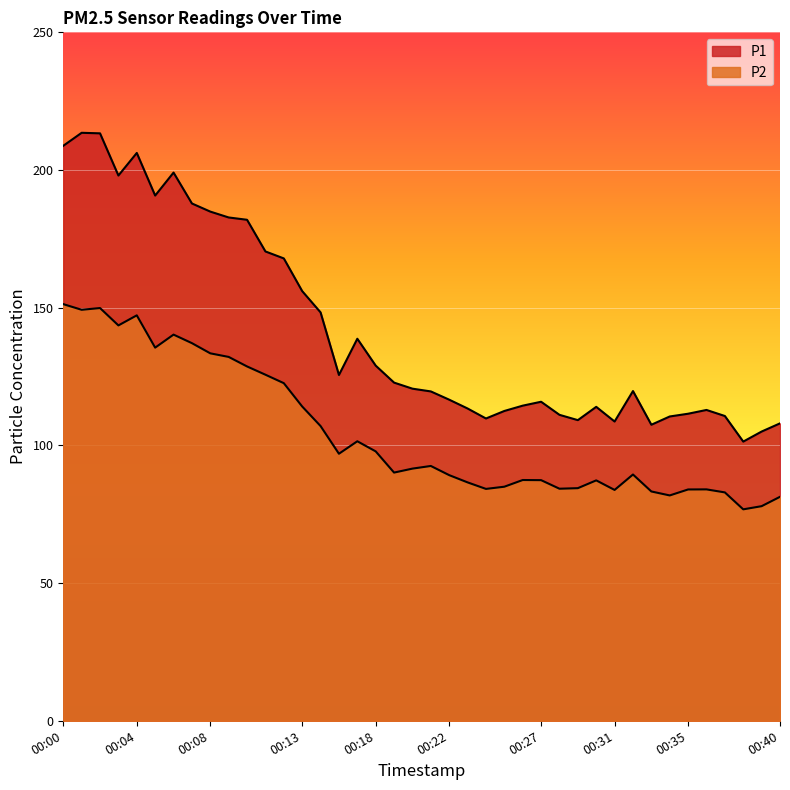

The P2 series shows 35.4 at 00:03. True or false?

False